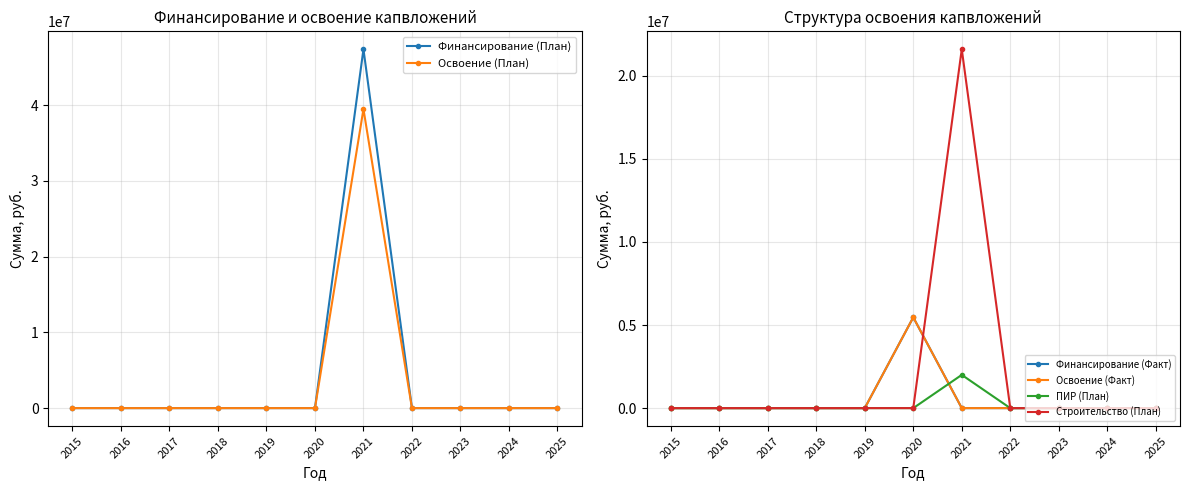

At 2020, list the series in order from largest to smallest.

Финансирование (Факт), Освоение (Факт), Финансирование (План), Освоение (План), ПИР (План), Строительство (План)